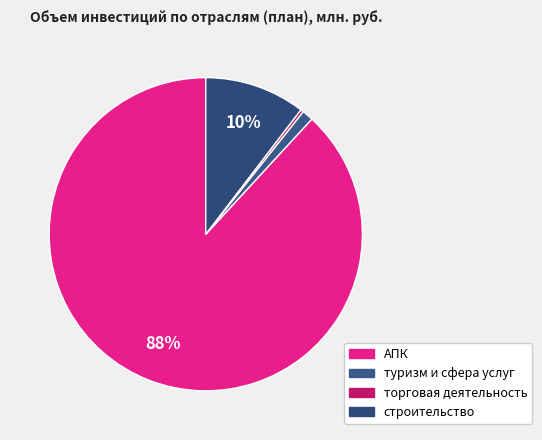

Combined, what portion of the pie is торговая деятельность and туризм и сфера услуг?

1.5%